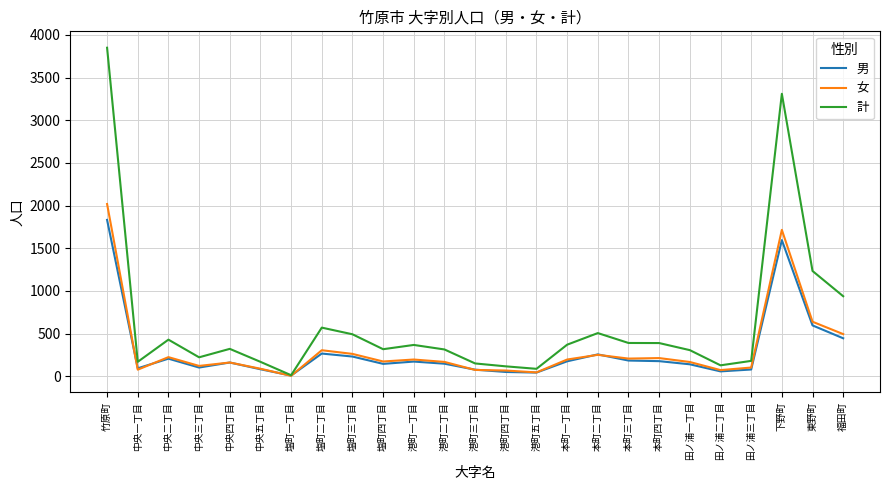

How many distinct data groups are displayed?

3